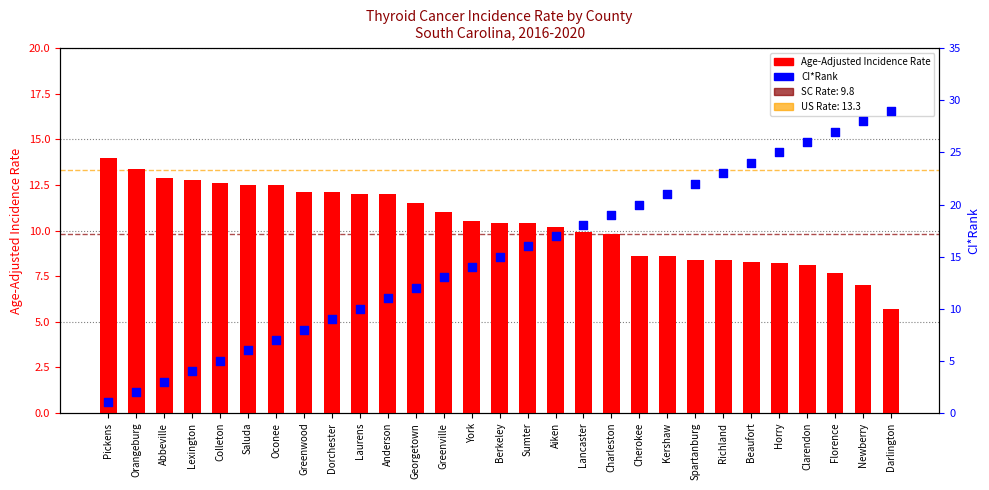

Which series has the largest total across all categories?

CI*Rank